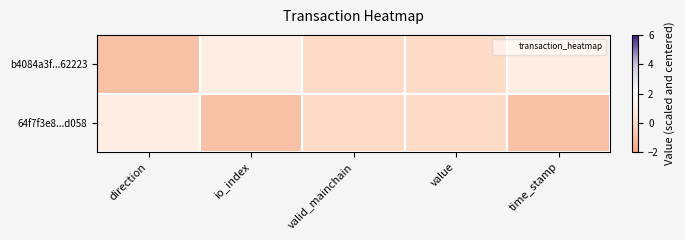

Reading left to right, transcribe all the data shown in this chart.

b4084a3f...62223: direction=-1	io_index=1	valid_mainchain=0	value=0	time_stamp=1
64f7f3e8...d058: direction=1	io_index=-1	valid_mainchain=0	value=0	time_stamp=-1